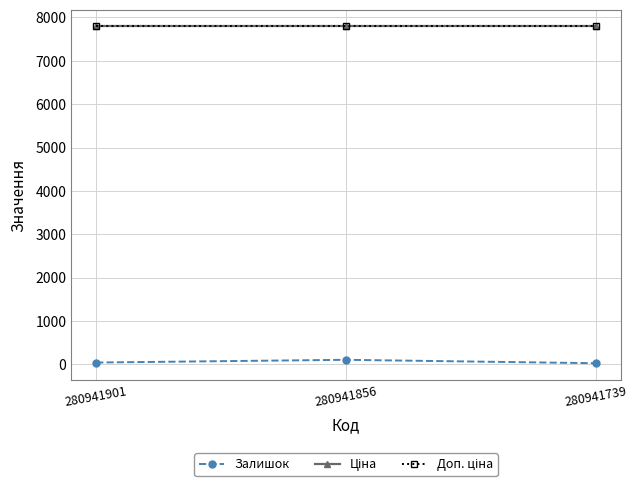

Which label corresponds to the largest value in the chart?

280941901